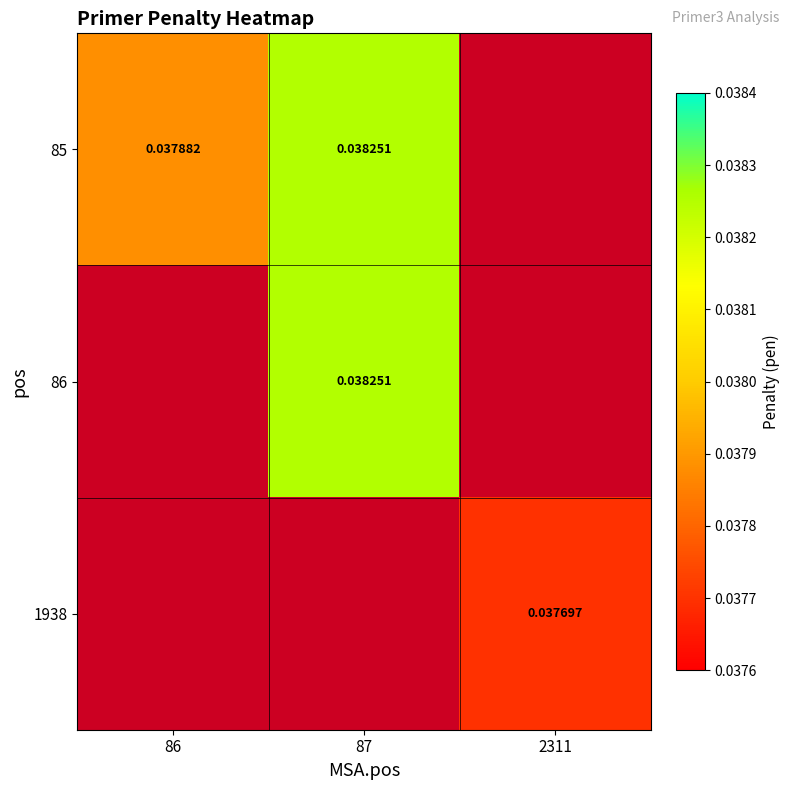

Is the value of 1938 at 2311 greater than the value of 86 at 87?

No